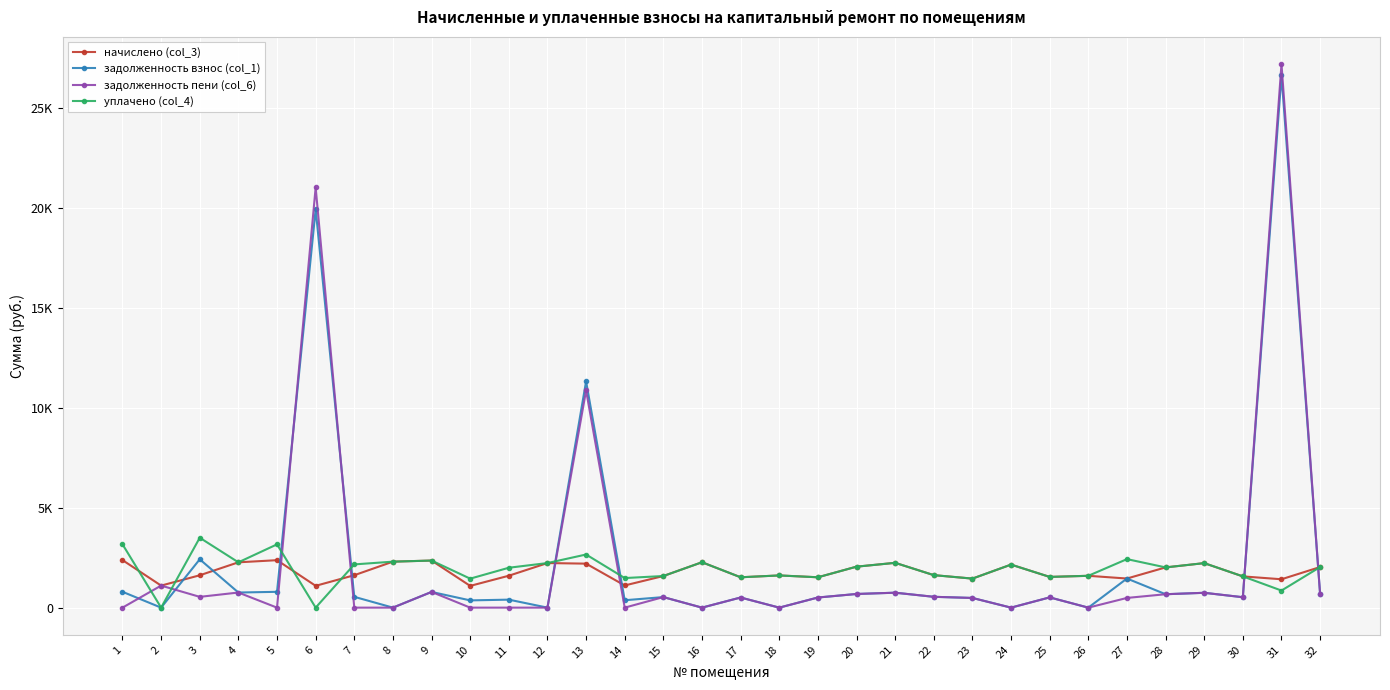

Does the chart have visible grid lines?

Yes